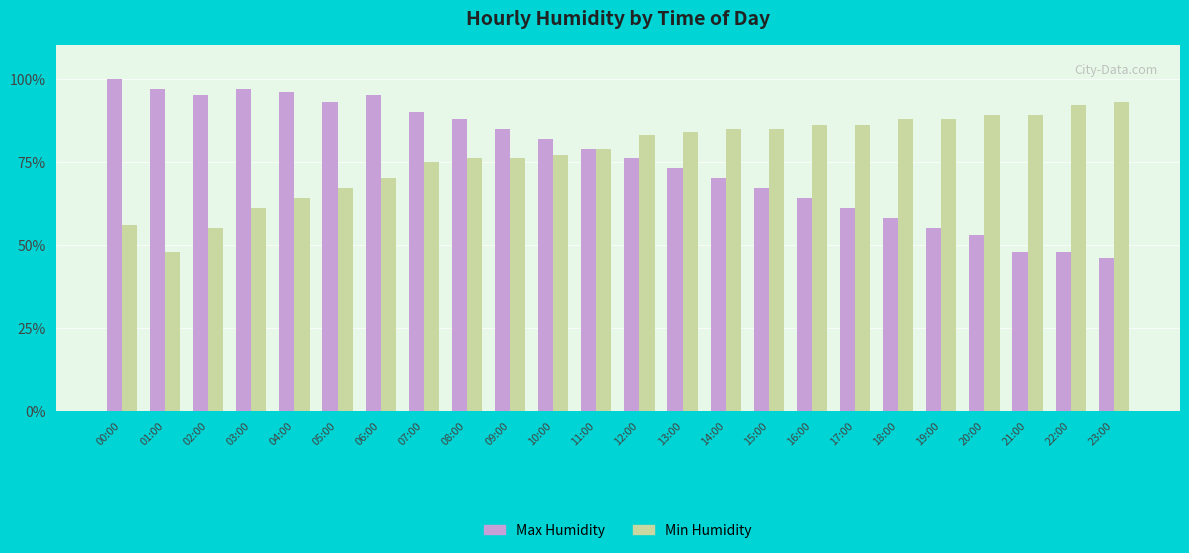

True or false: Max Humidity has a value of 61 at 17:00.

True